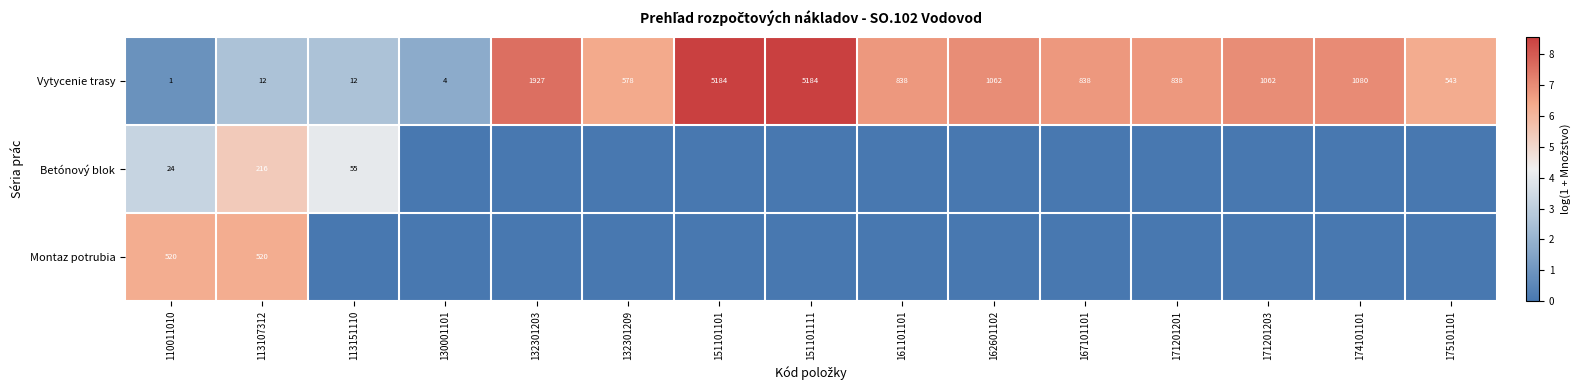

What is the difference between the maximum and minimum values in the Vytycenie trasy series?

5183